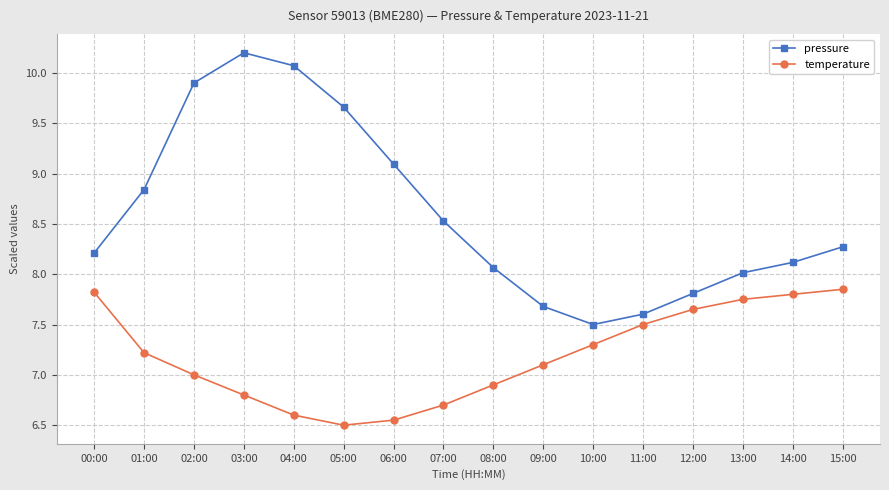

What is the average value of the temperature series?

7.2